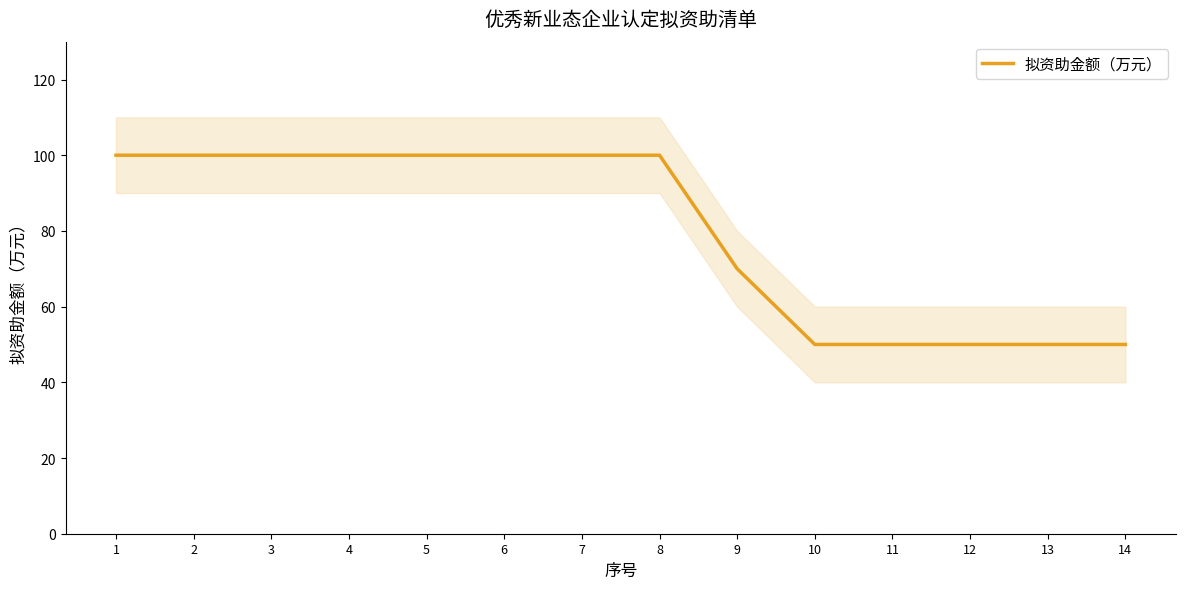

Approximately how many times larger is the value at 4 compared to 9?

1.4